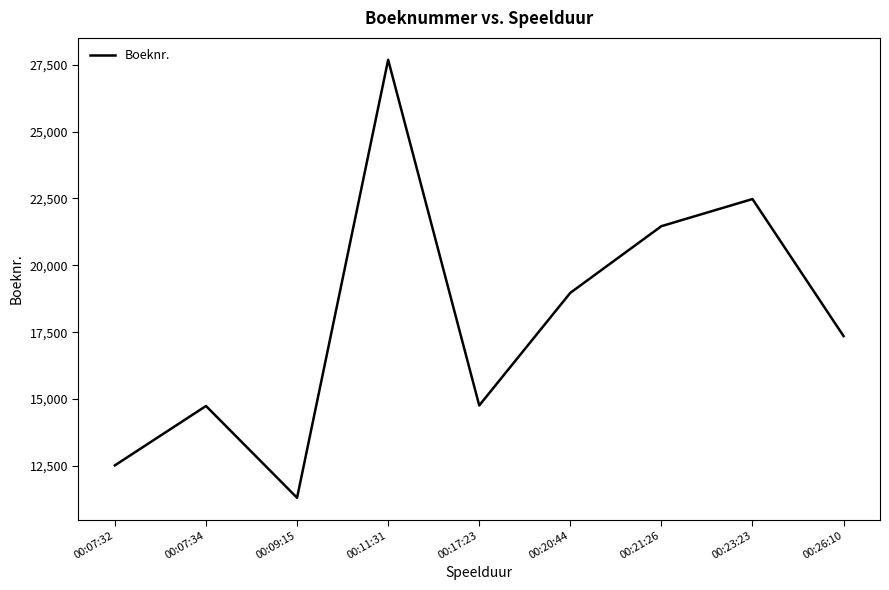

What is the difference between the maximum and minimum values?

16374